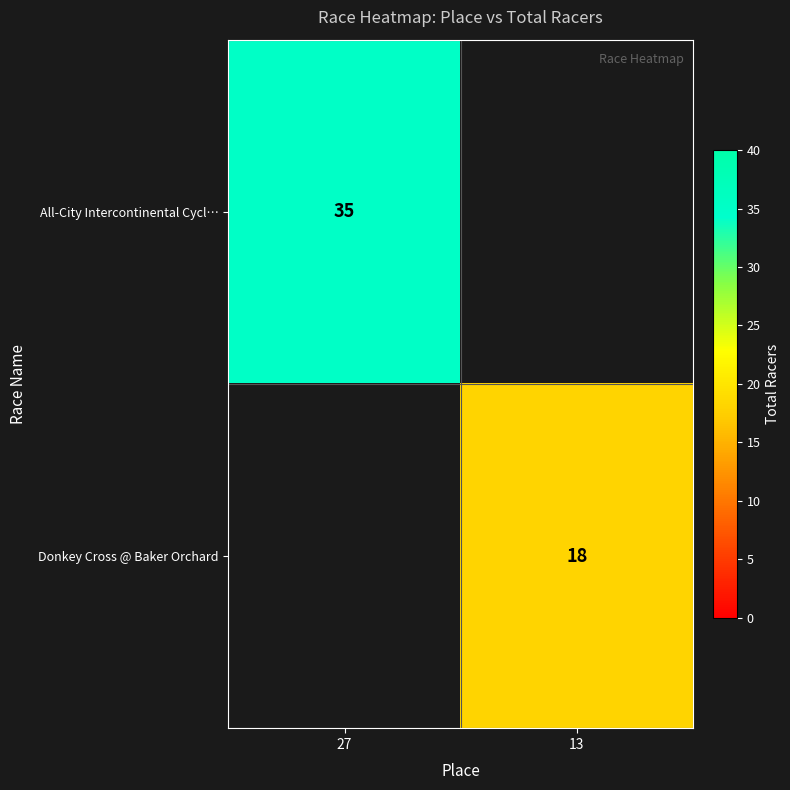

Is it true that Donkey Cross @ Baker Orchard equals 23 at 13?

False